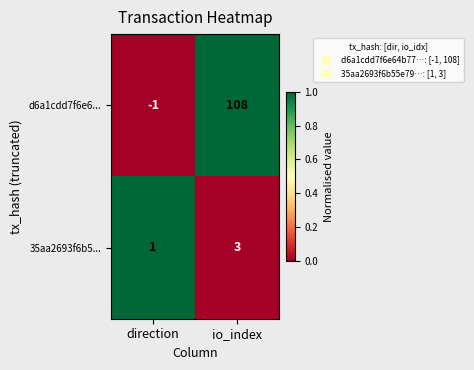

Reading left to right, what are all the values shown in this chart?

d6a1cdd7f6e6...: -1	108
35aa2693f6b5...: 1	3